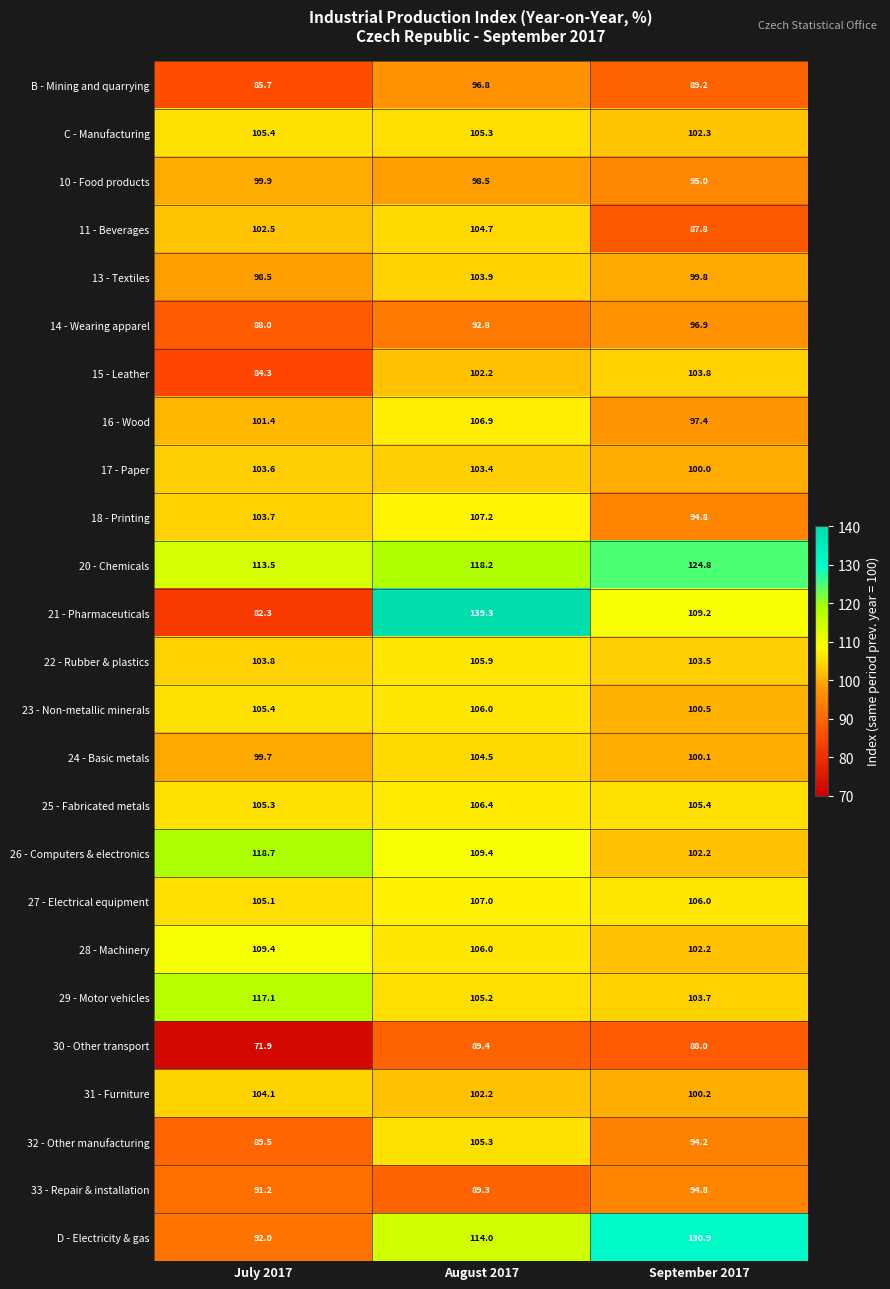

At how many categories does at least one series exceed 134?

1